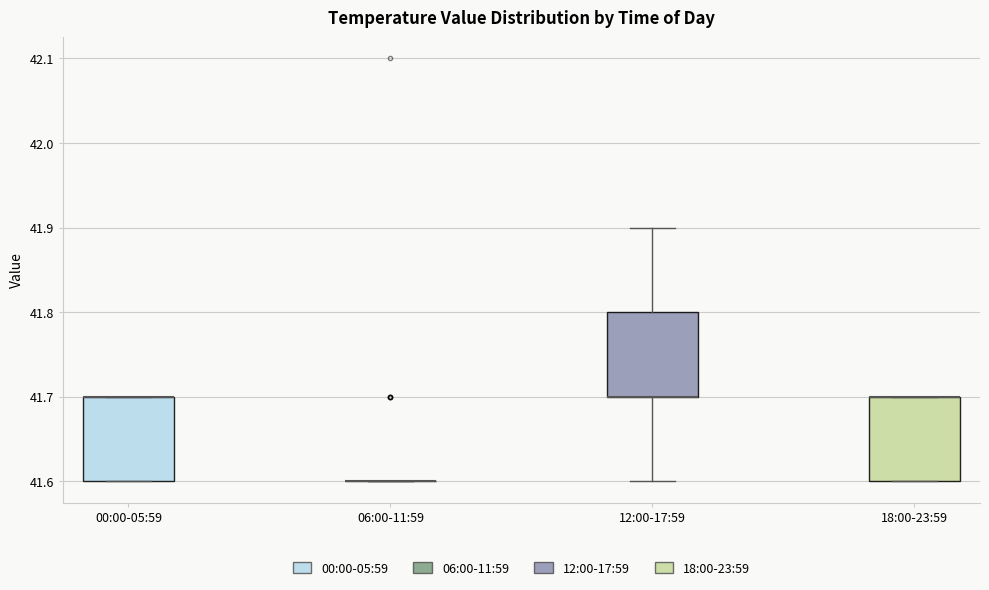

Reading left to right, transcribe this box plot: for each box, give where its median line is, the range the box spans, and where its two whiskers end, as read against the y-axis. The values are not printed on the chart, so give them approximately, as read against the axis.

00:00-05:59: median 41.7 (drawn on the box's upper edge), box 41.6 to 41.7, whiskers 41.6 to 41.7
06:00-11:59: box collapsed to a line at 41.6, whiskers 41.6 to 41.6
12:00-17:59: median 41.7 (drawn on the box's lower edge), box 41.7 to 41.8, whiskers 41.6 to 41.9
18:00-23:59: median 41.7 (drawn on the box's upper edge), box 41.6 to 41.7, whiskers 41.6 to 41.7